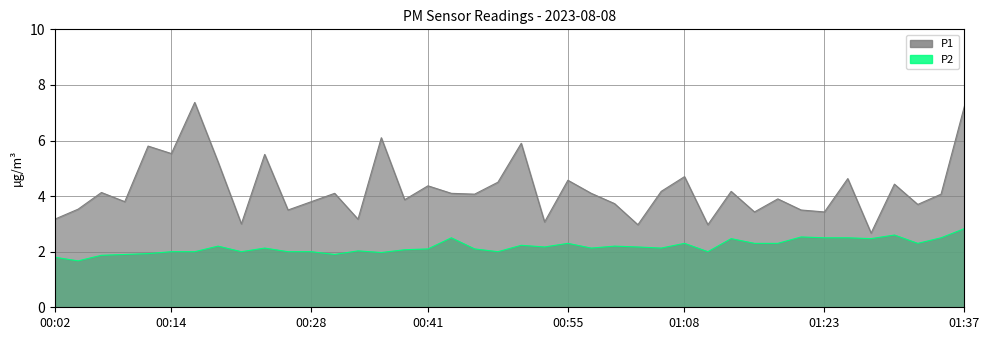

The value of P2 at 01:30 is 1.2. True or false?

False